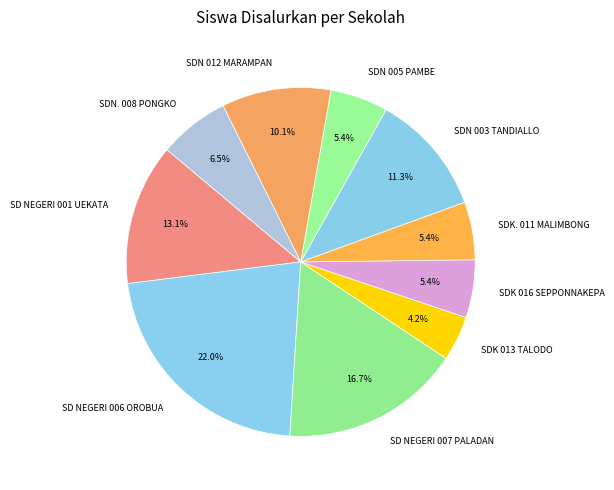

Between SD NEGERI 007 PALADAN and SDN. 008 PONGKO, which is larger?

SD NEGERI 007 PALADAN